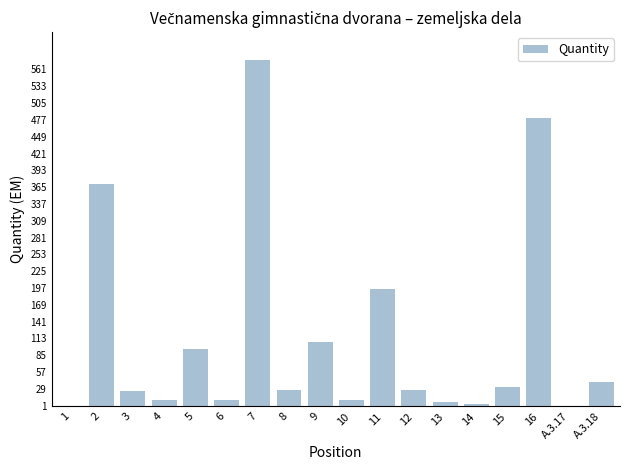

The value at 2 is 370.0. True or false?

True